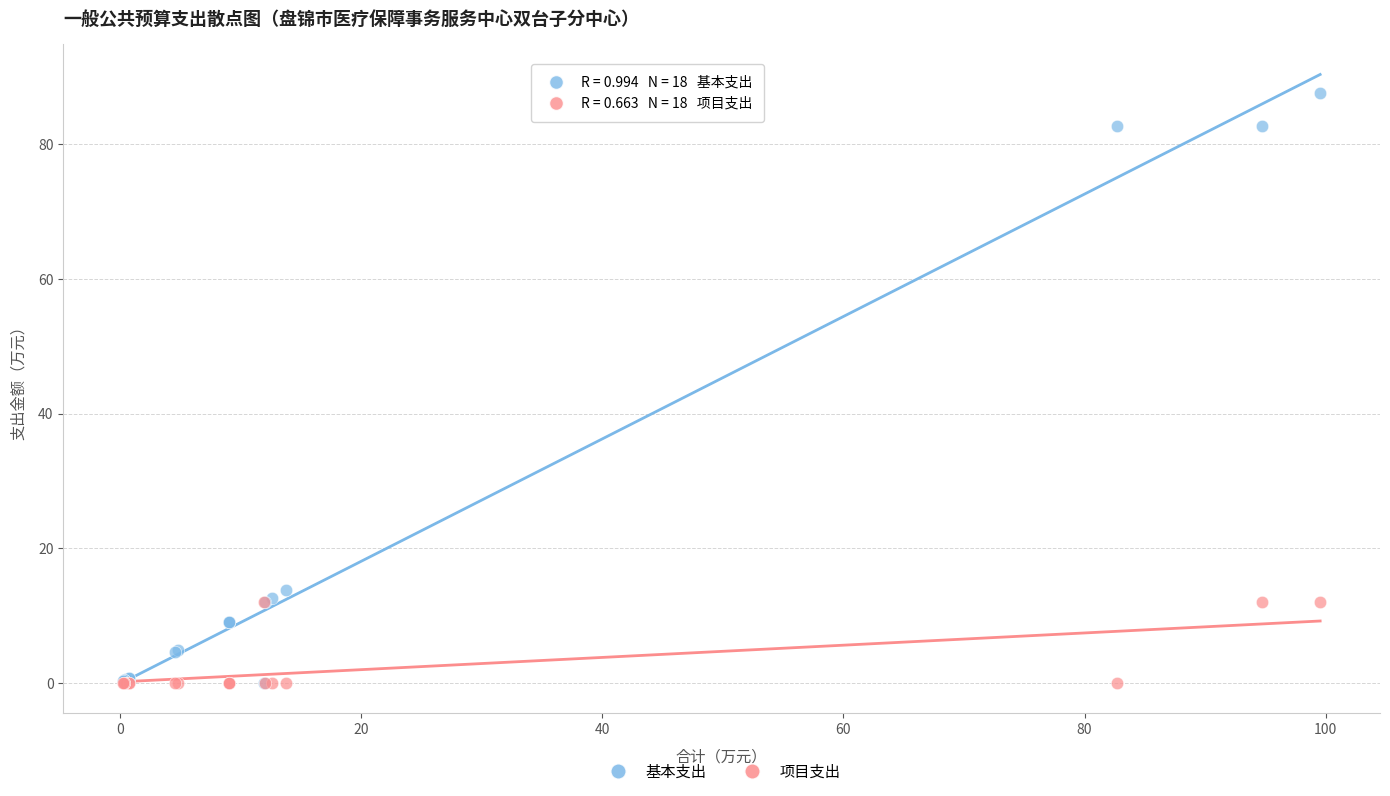

Across all series, what Y value is closest to 43?

13.8